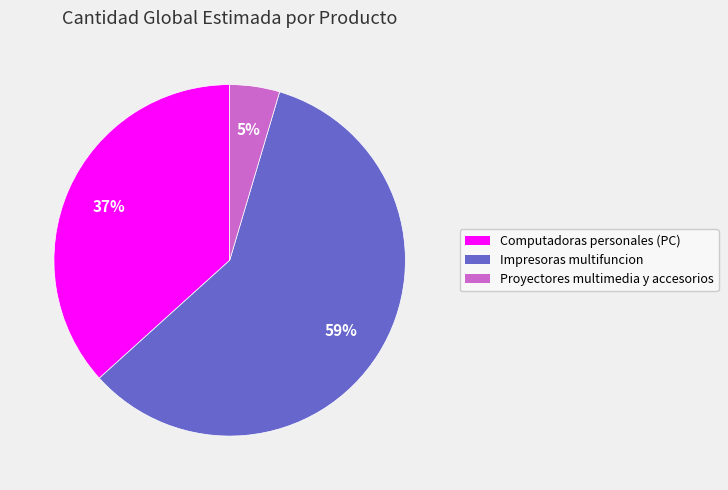

Approximately how many times larger is the value at Proyectores multimedia y accesorios compared to Impresoras multifuncion?

0.1